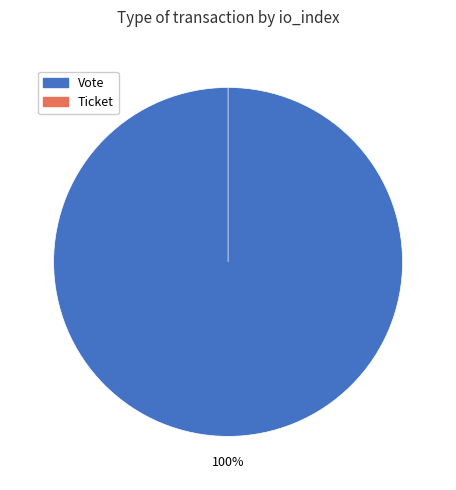

What portion of the pie excludes Ticket?

100.0%